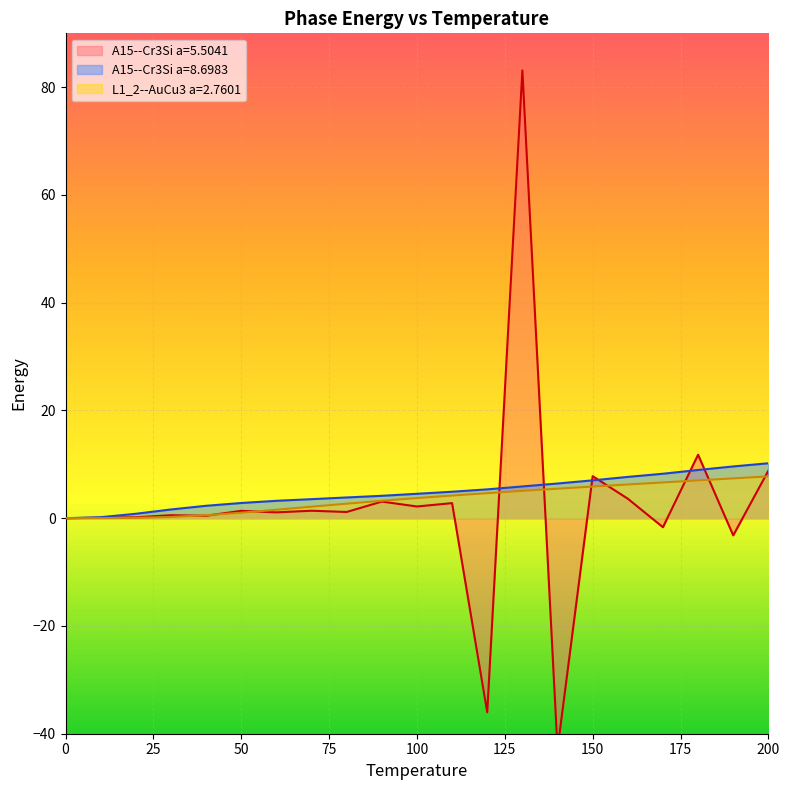

What is the sum of all L1_2--AuCu3 a=2.7601 values?

75.7